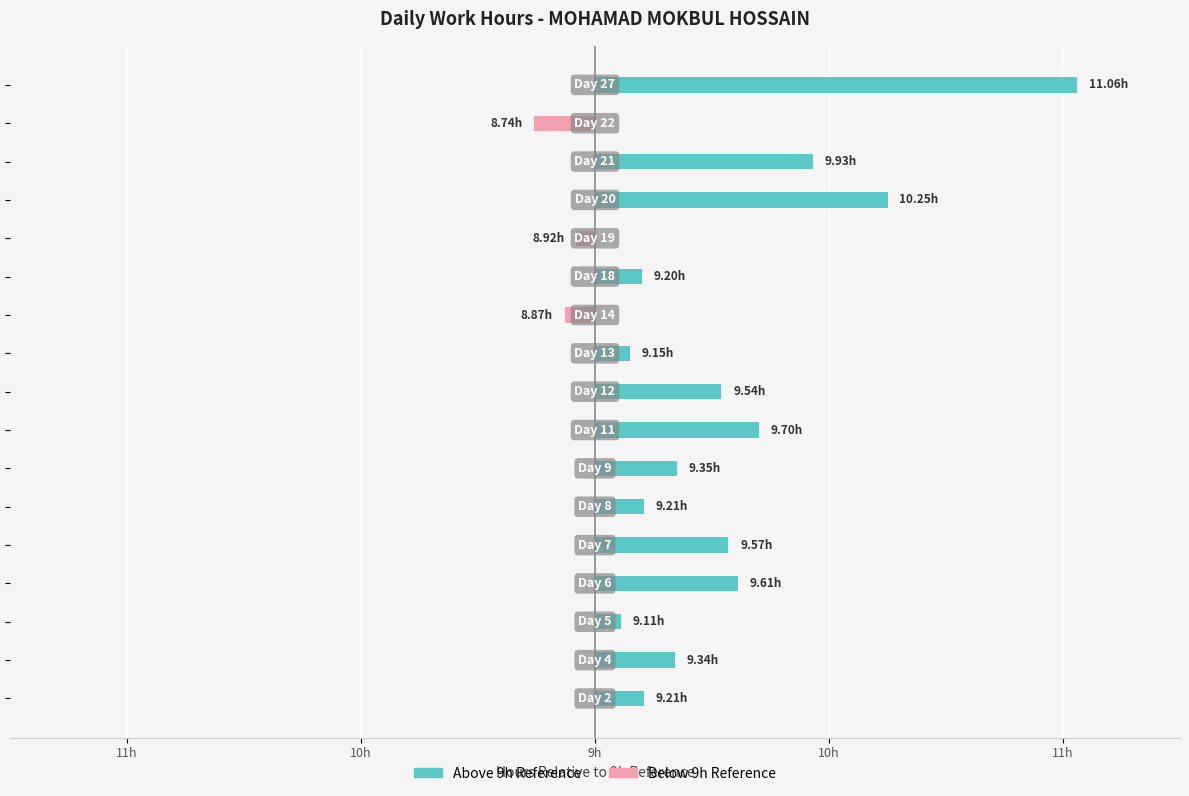

What is the sum of all Below 9h Reference values?

0.5